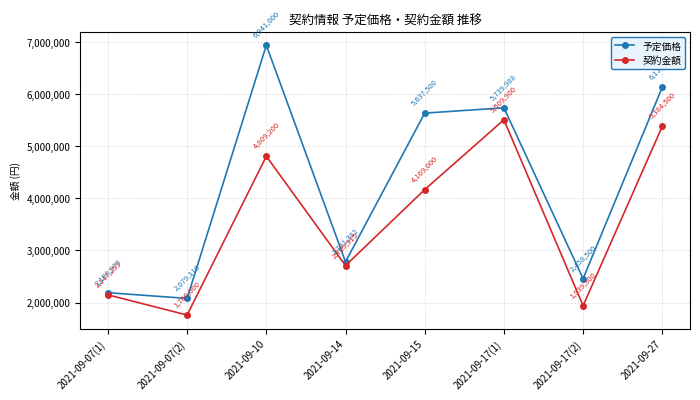

At how many categories does at least one series exceed 6372898?

1